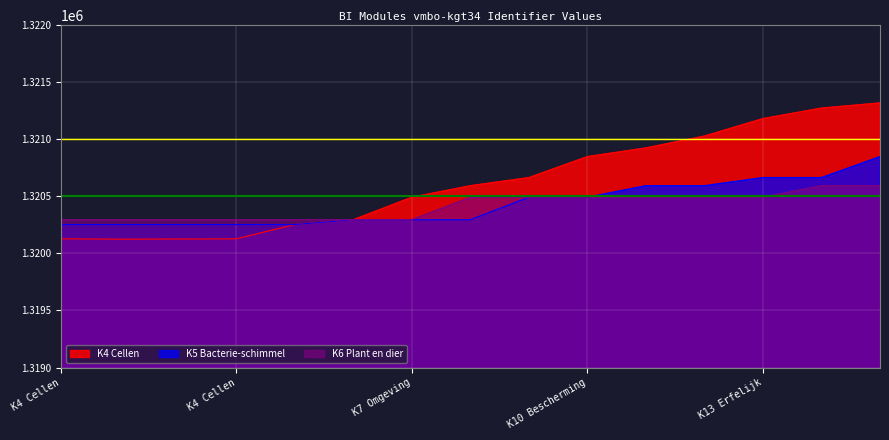

True or false: K5 Bacterie-schimmel has more than 2 interior local peaks.

False